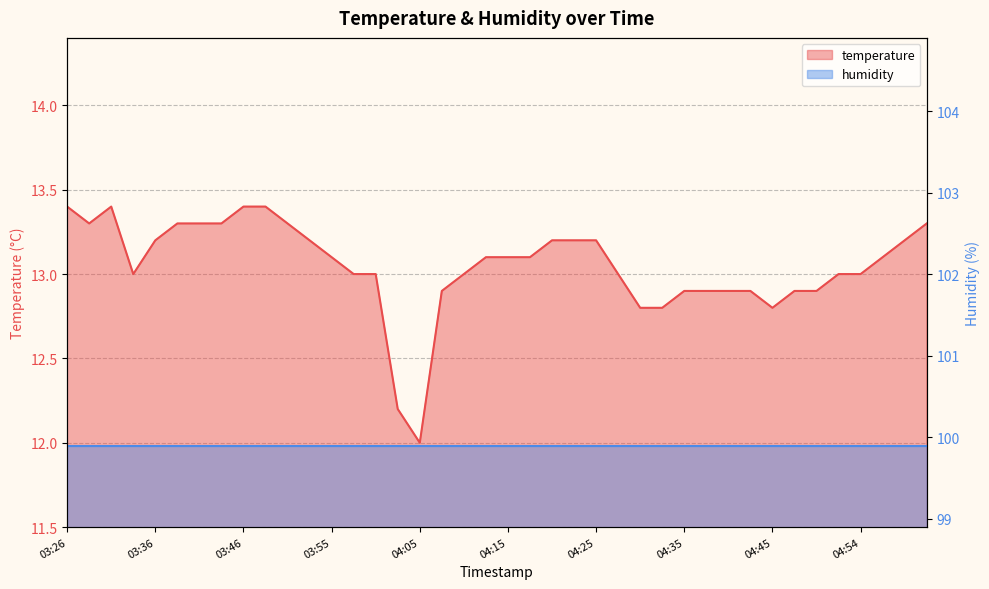

What is the ratio of the value at 04:03 to the value at 04:47?

0.9